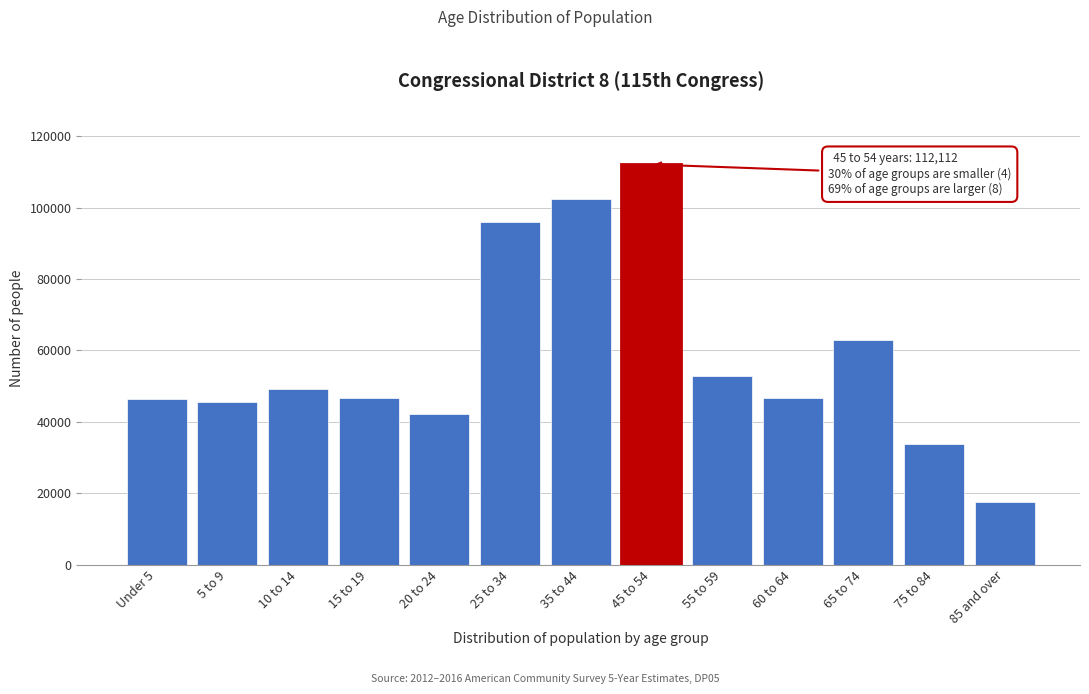

What is the average value?

58037